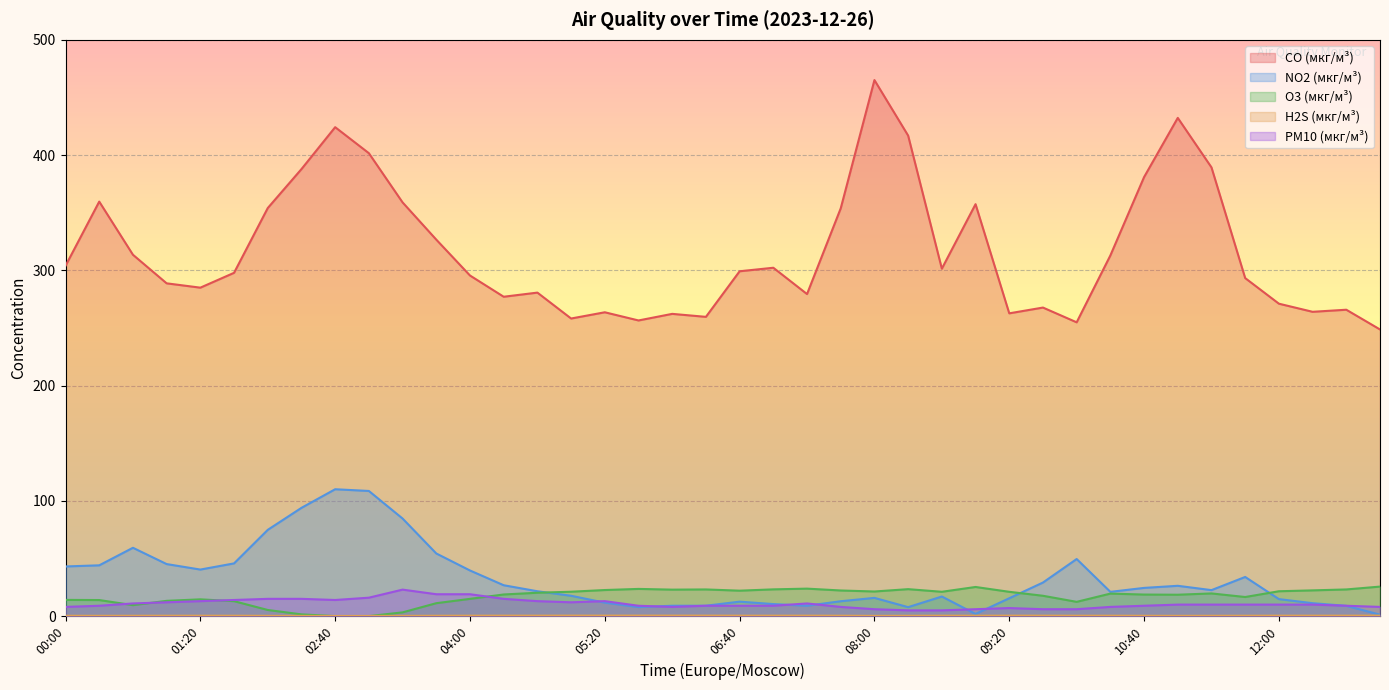

Which series has the widest spread of values?

CO (мкг/м³)